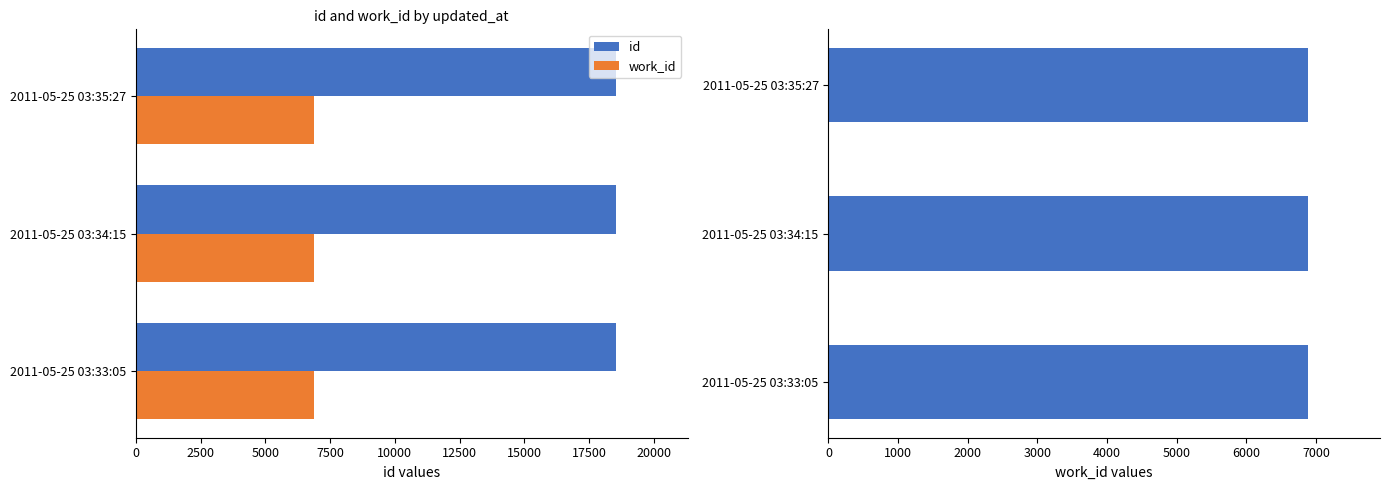

How many bars are there in each group?

2